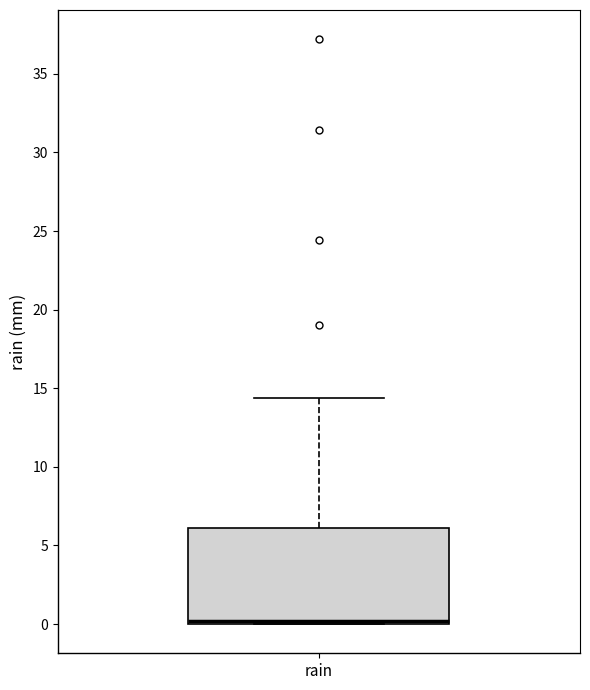

Transcribe this box plot: give where the median line is, the range the box spans, and where the two whiskers end, as read against the y-axis. The values are not printed on the chart, so give them approximately, as read against the axis.

median 0.0 (just above the box's lower edge), box 0.0 to 6.0, whiskers 0.0 to 14.5